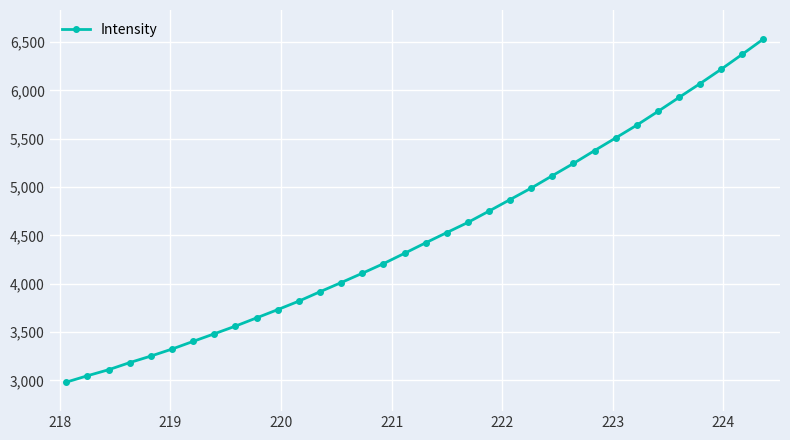

What is the minimum value shown in the chart?

2982.9